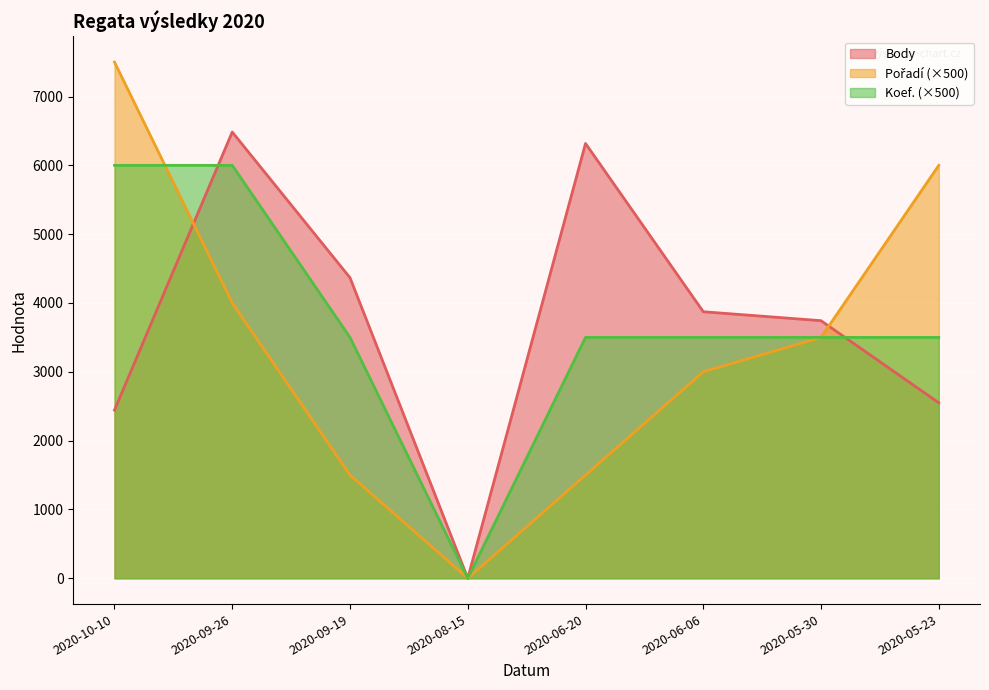

What is the sum of all Pořadí values?

27000